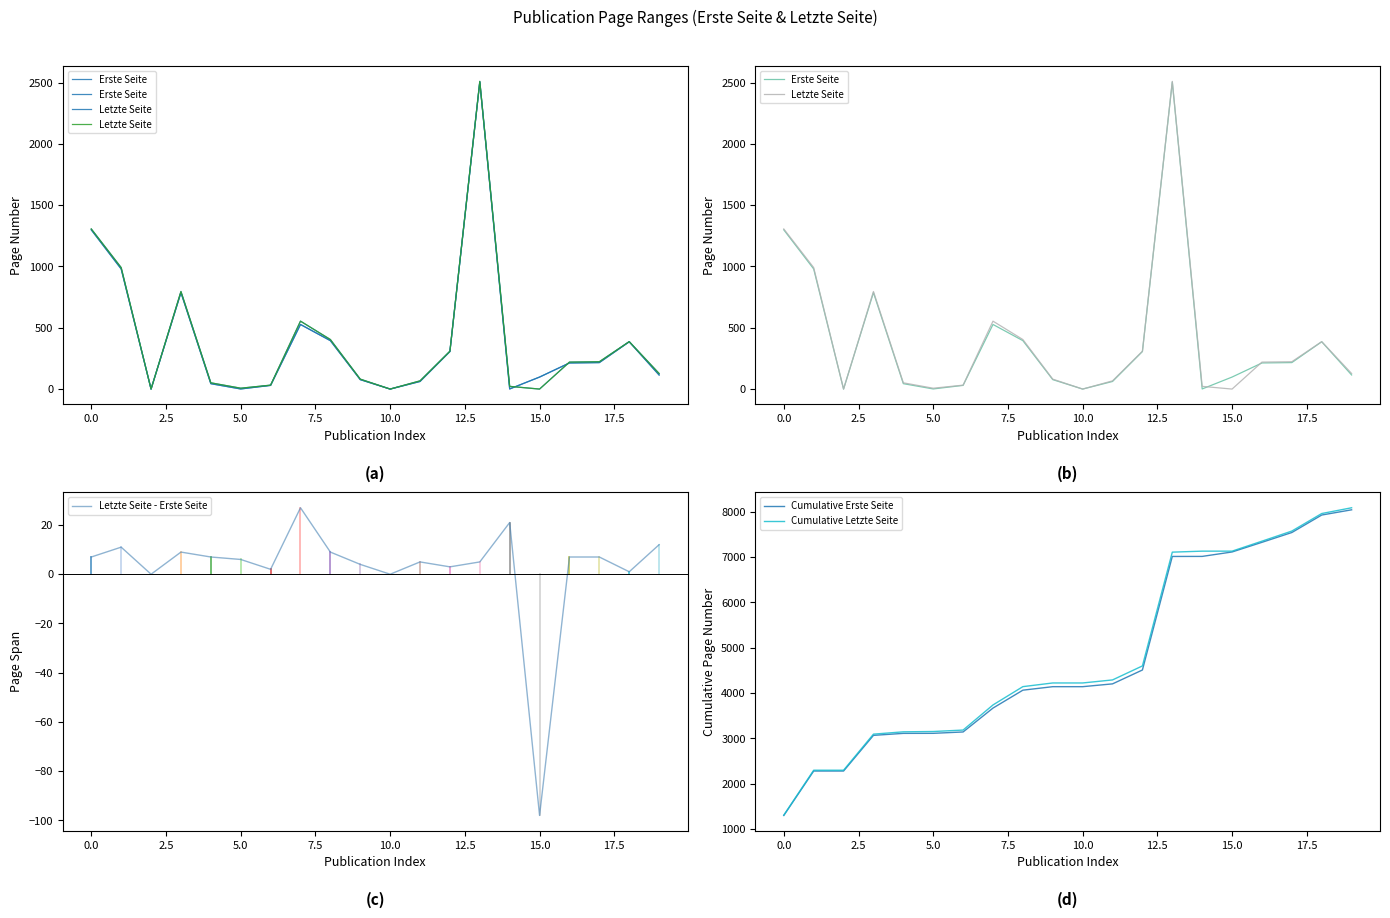

Is it true that Letzte Seite - Erste Seite equals -172 at 15.0?

False